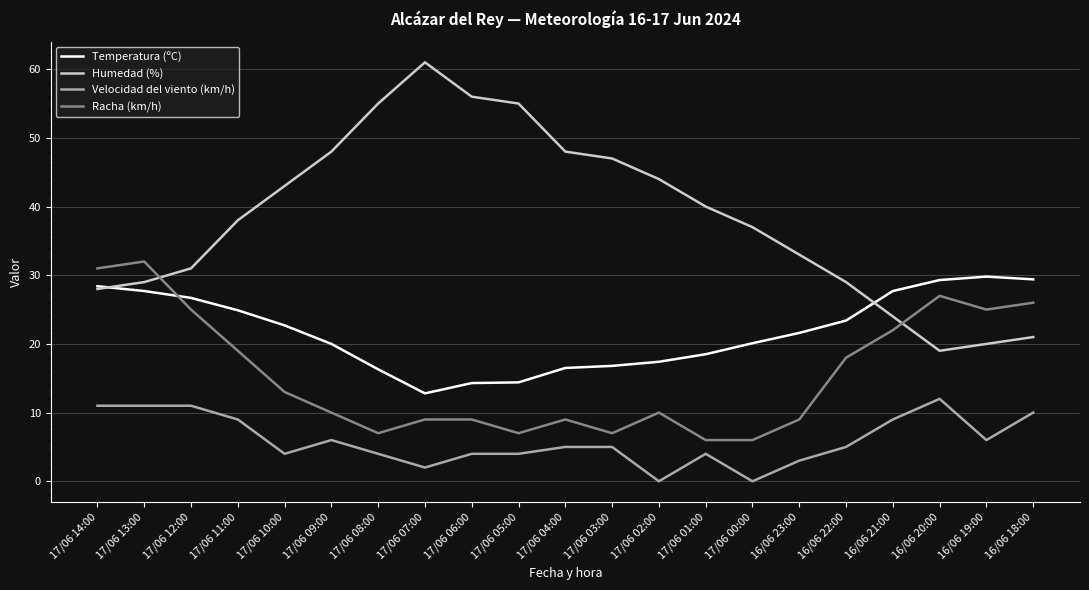

After their last crossing, which series has the higher values: Temperatura (ºC) or Racha (km/h)?

Temperatura (ºC)